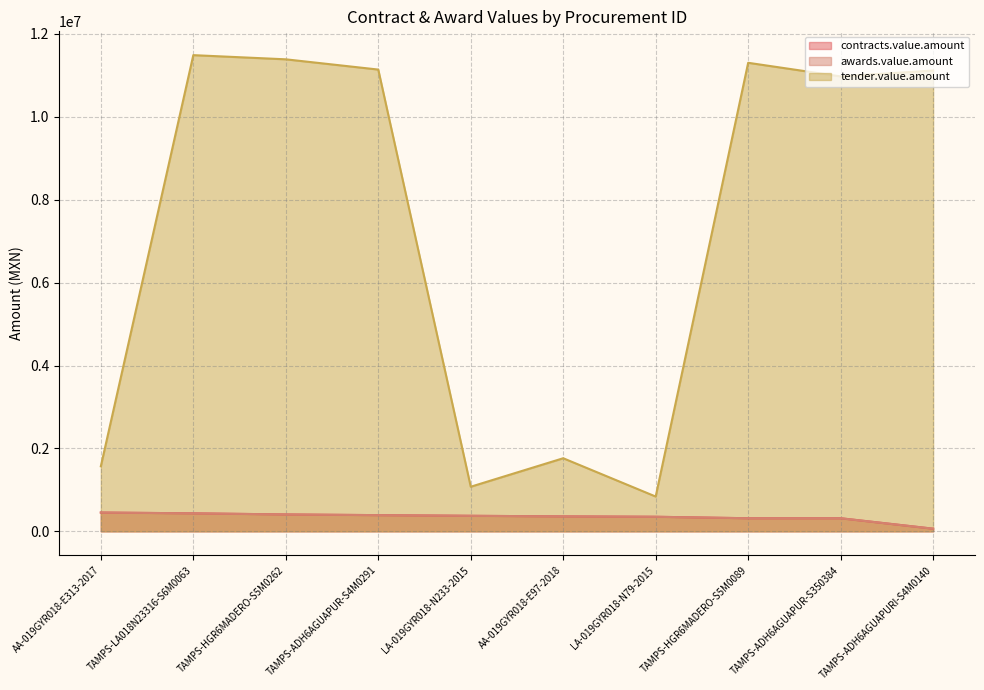

What is the difference between the maximum and second lowest values in the awards.value.amount series?

137645.0